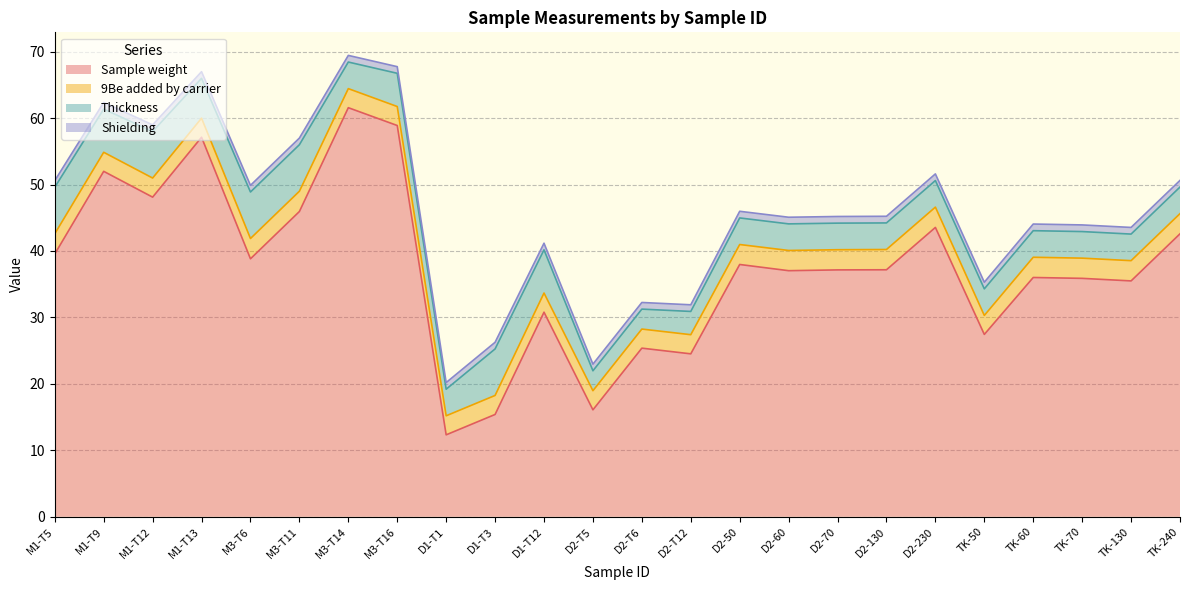

Between M3-T6 and M1-T13, which is larger?

M1-T13